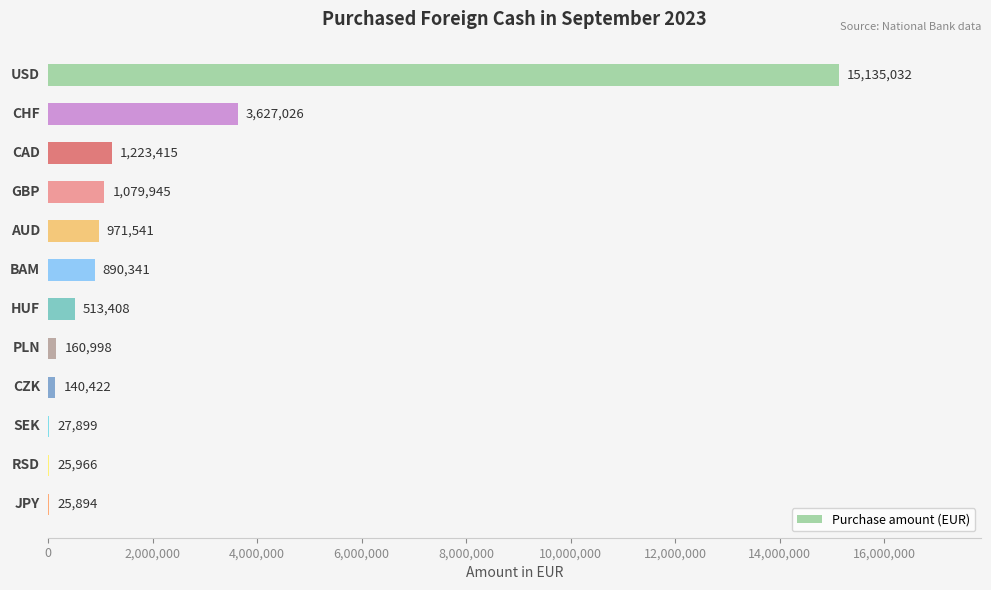

Count the number of data series in this chart.

1